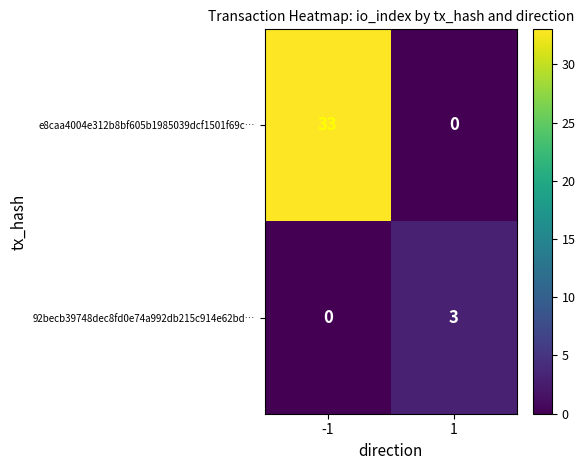

What is the total value across all series at -1?

33